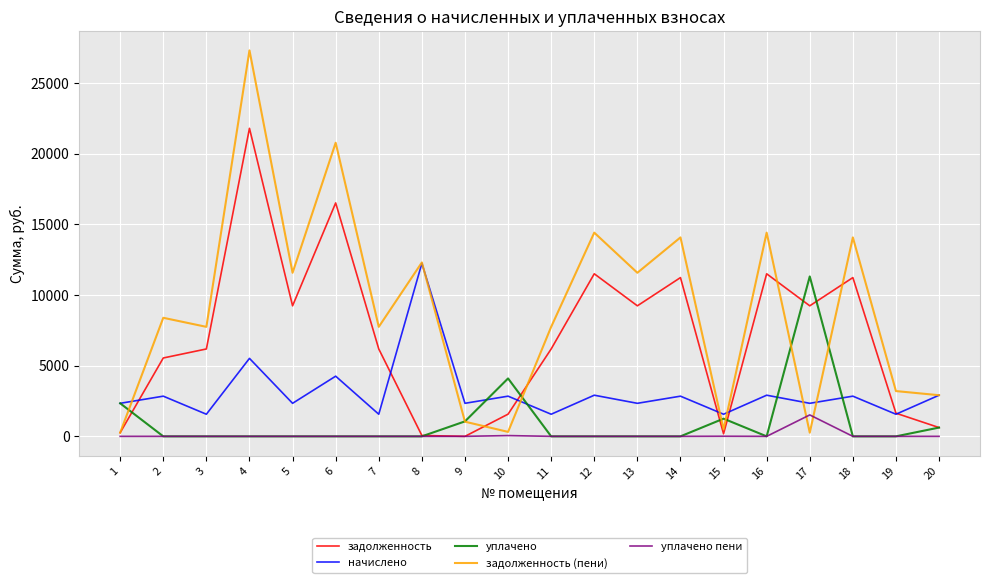

At how many categories does at least one series exceed 3845?

15